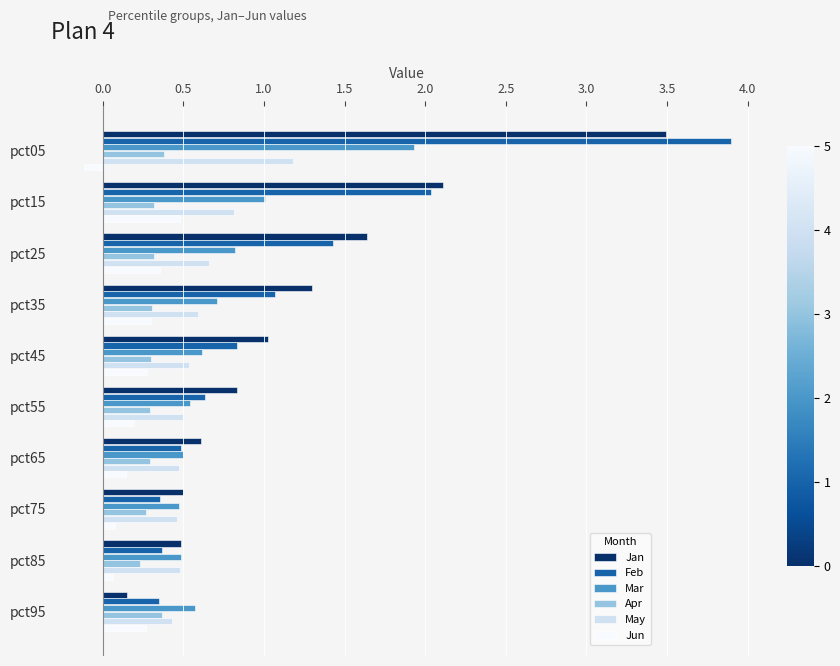

What is the difference between the highest and lowest values at pct15?

1.8